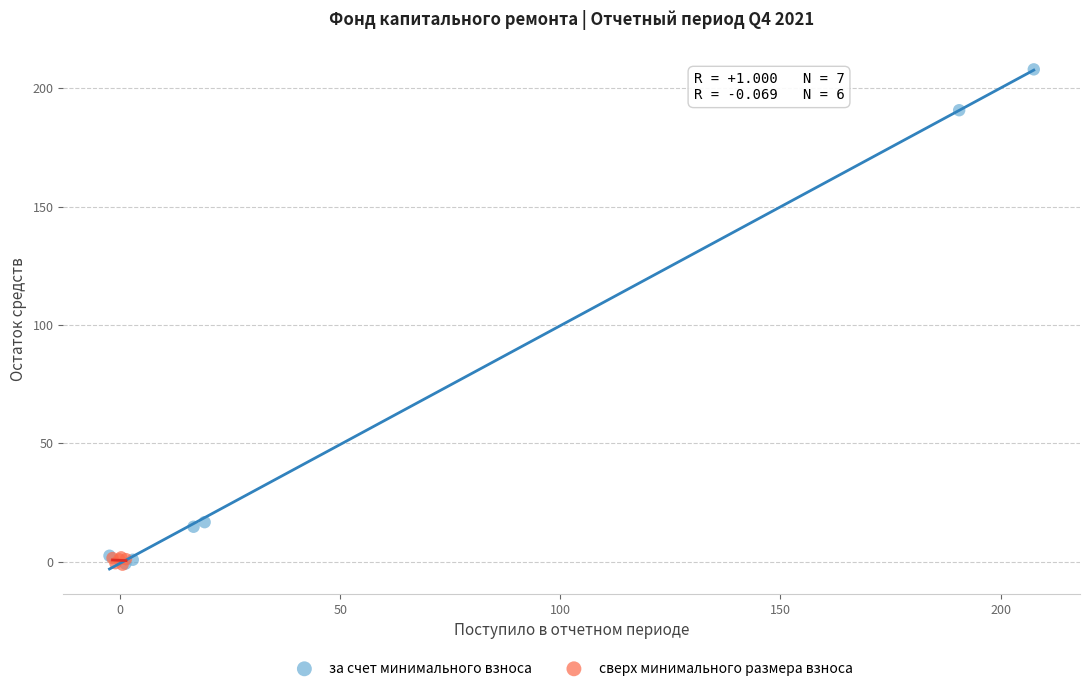

Which series has the largest Y range (max minus min)?

за счет минимального взноса